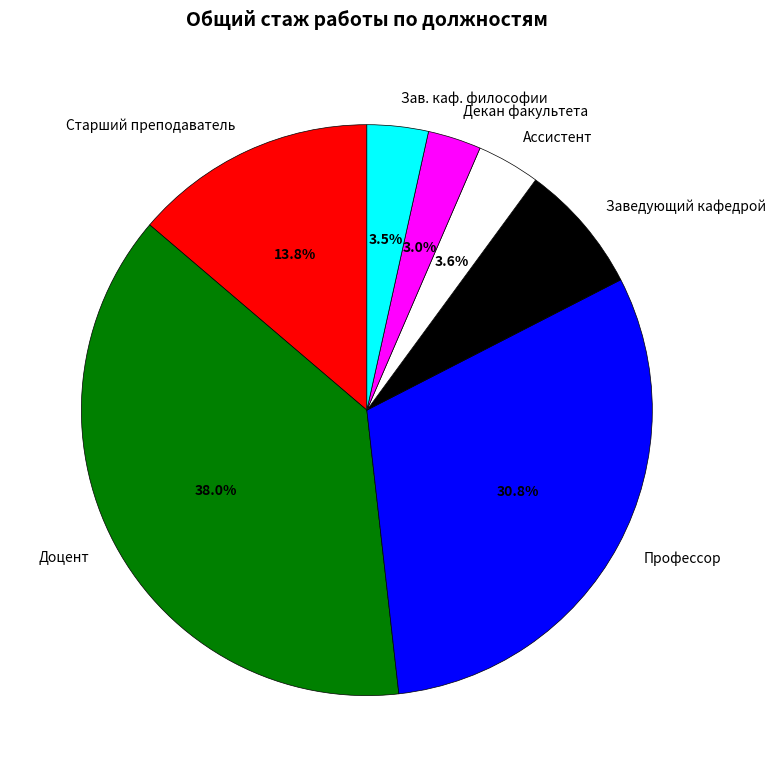

Between Декан факультета and Ассистент, which is larger?

Ассистент